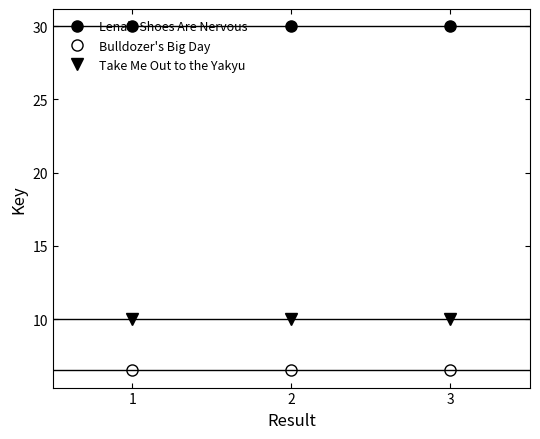

Which series has the largest total across all categories?

Lena's Shoes Are Nervous